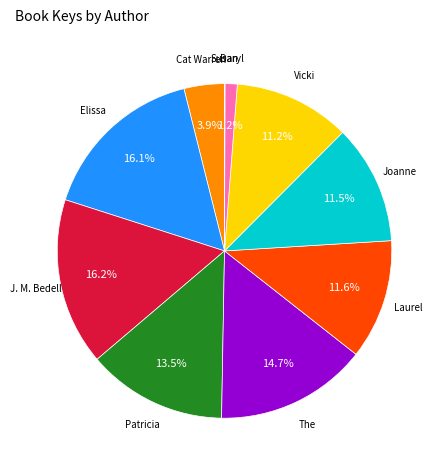

Is there a majority slice in this chart?

No